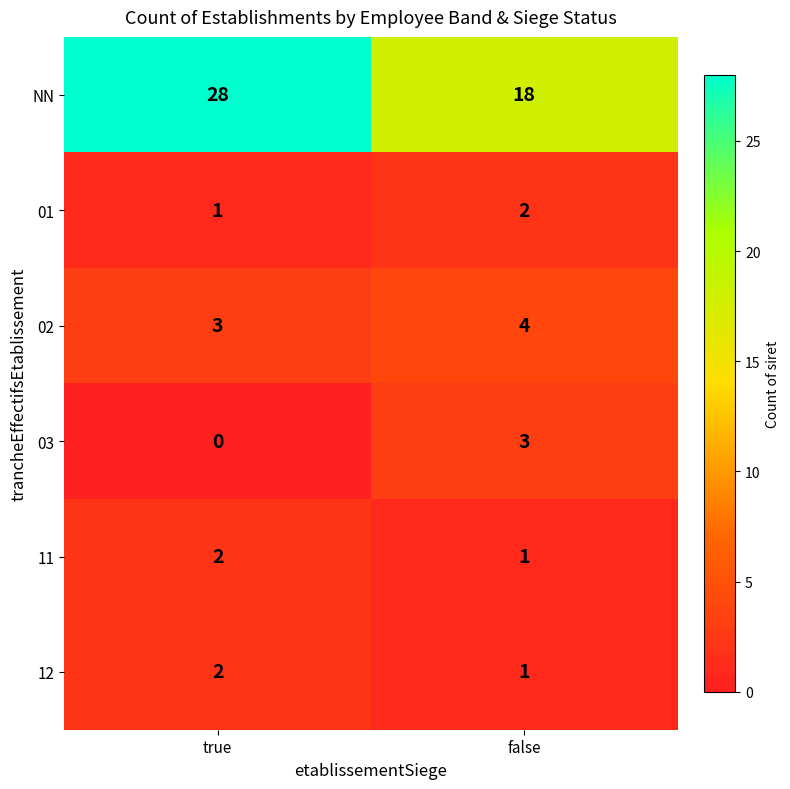

Count the number of data series in this chart.

6